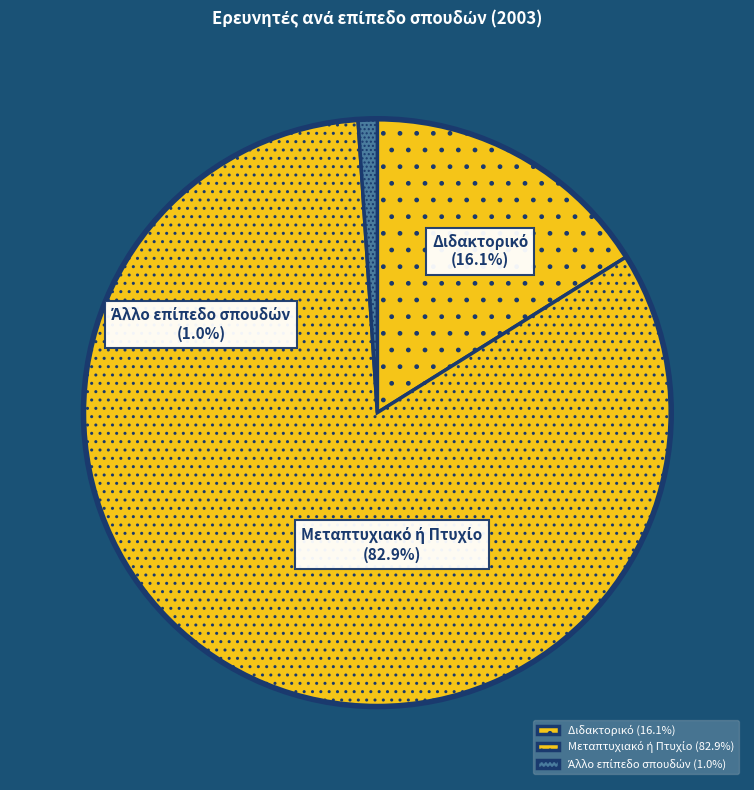

To the nearest percent, what portion does Άλλο επίπεδο σπουδών represent?

1%